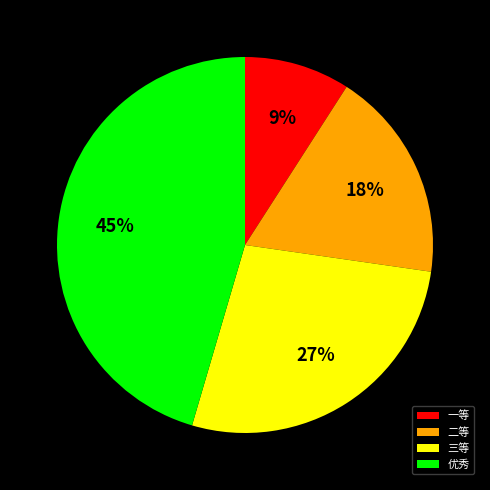

What percentage is the 一等 slice, to the nearest percent?

9%